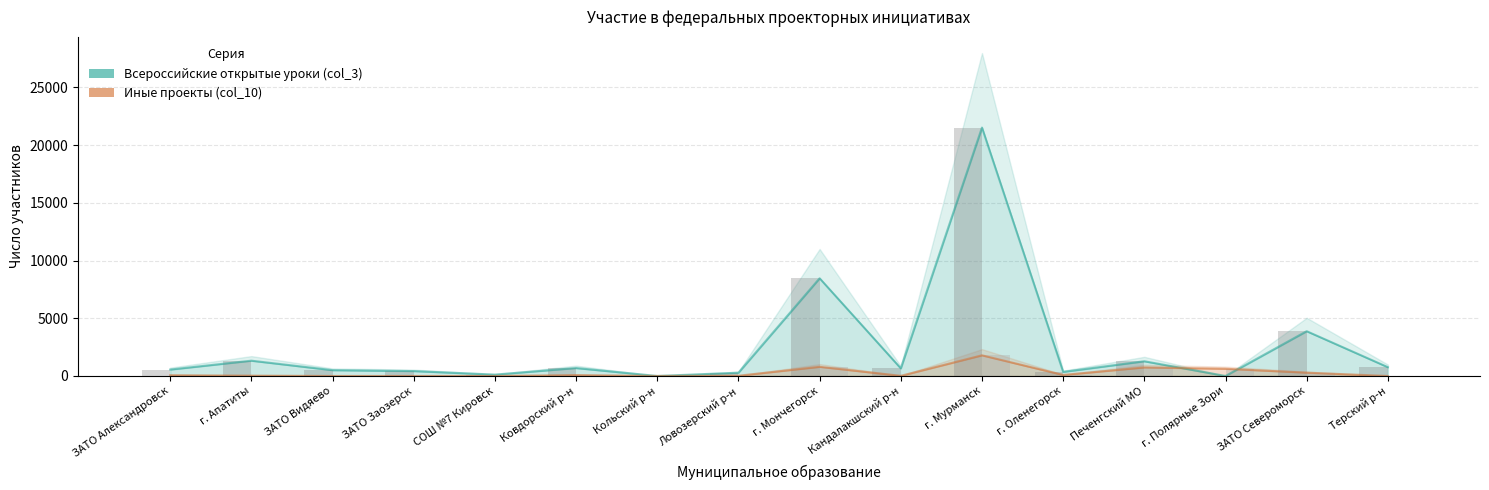

Which category has the highest value across all series?

г. Мурманск